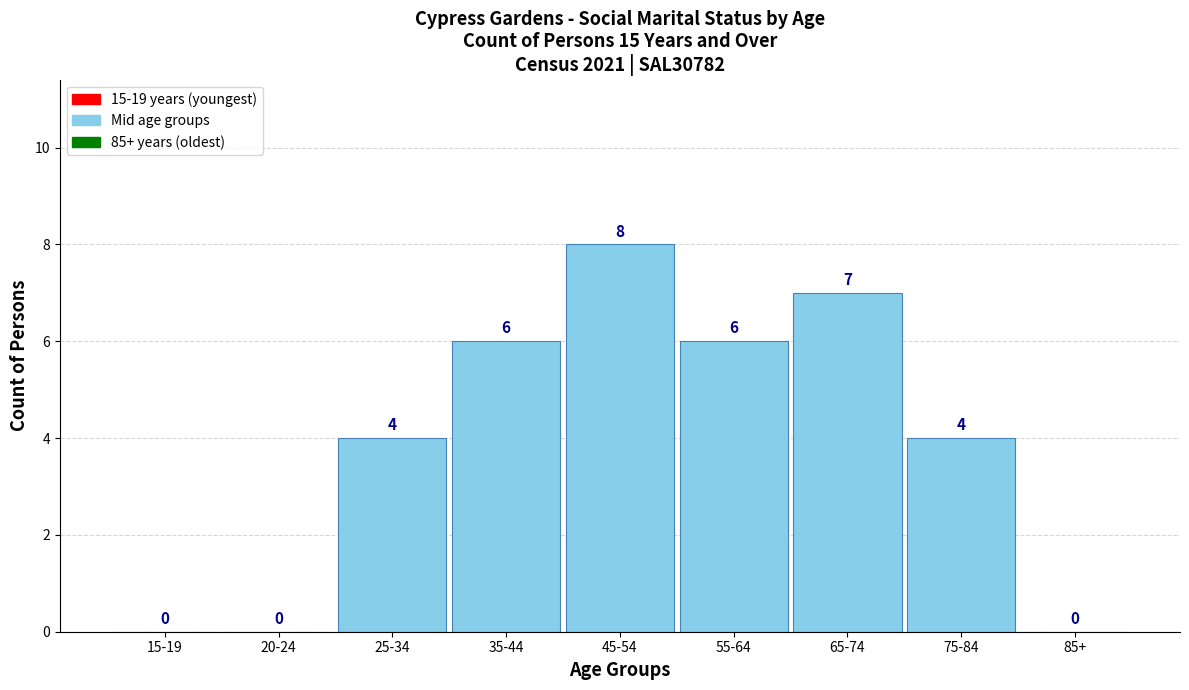

Reading left to right, what are all the values shown in this chart?

15-19=0	20-24=0	25-34=4	35-44=6	45-54=8	55-64=6	65-74=7	75-84=4	85+=0